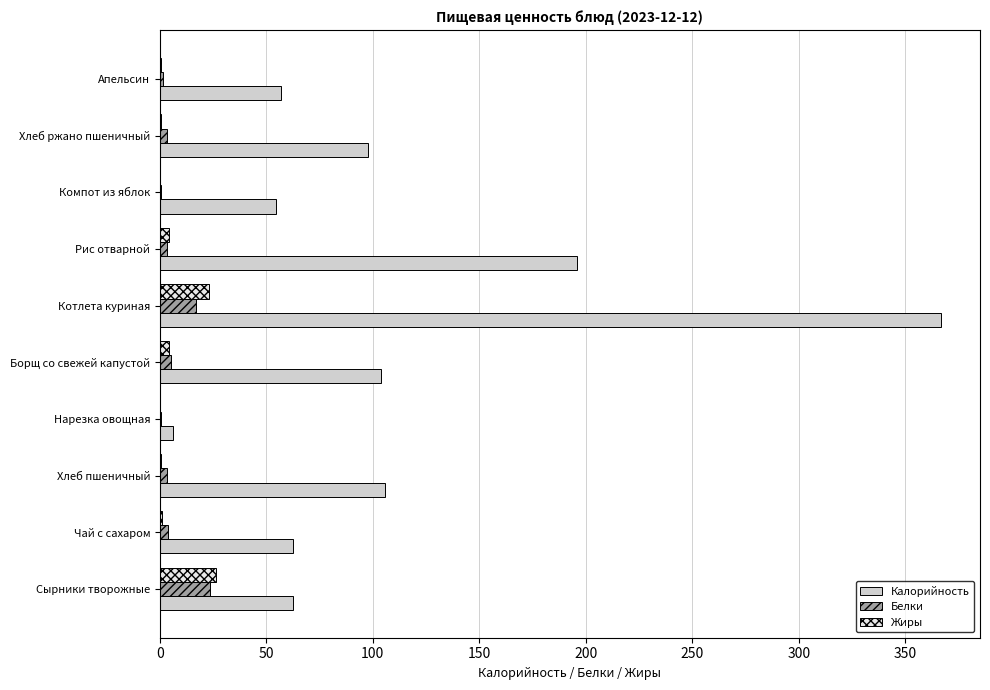

At which category is the sum across all series the highest?

Котлета куриная